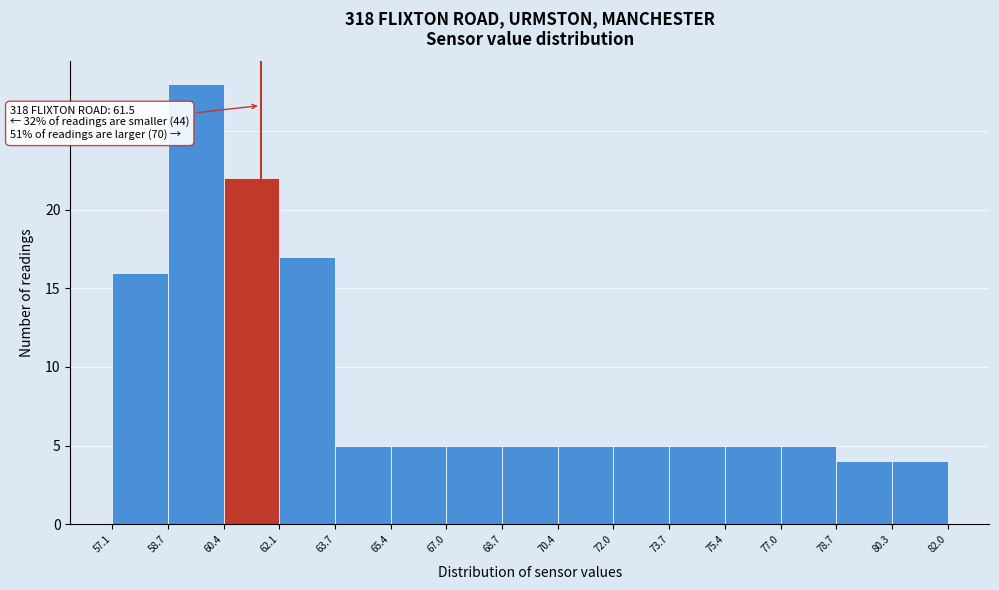

Which range on the x-axis has the tallest bar?

58.7 to 60.4